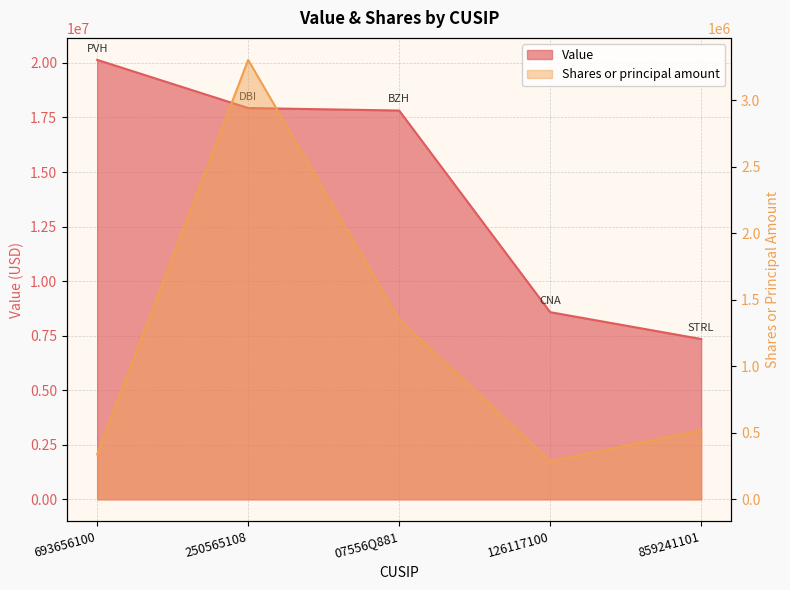

What are all the series names shown in the legend?

Value, Shares or principal amount